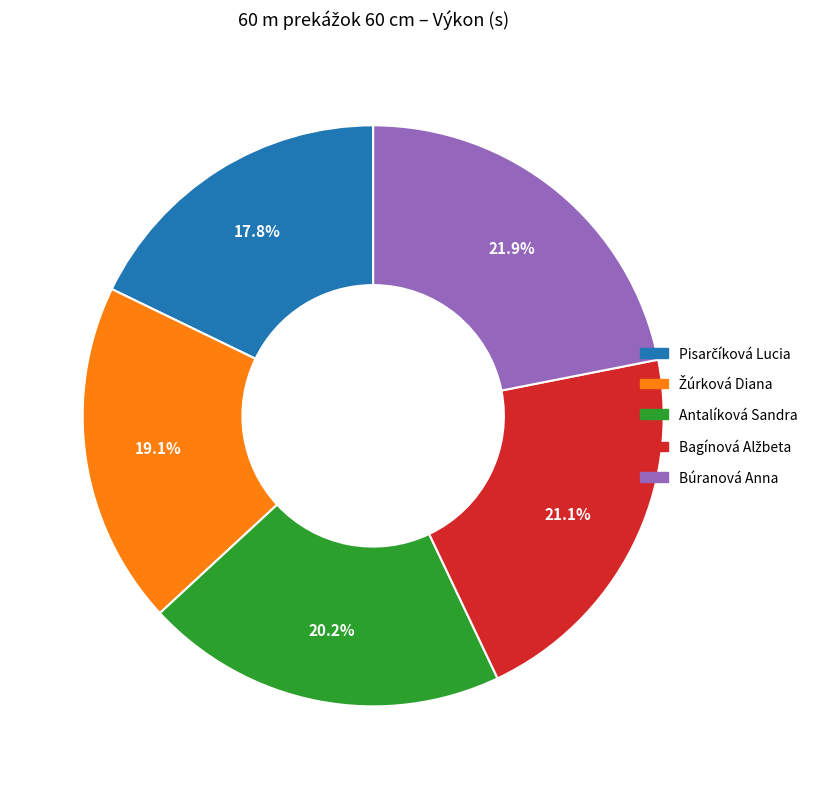

What percentage do Antalíková Sandra and Búranová Anna together represent?

42.1%